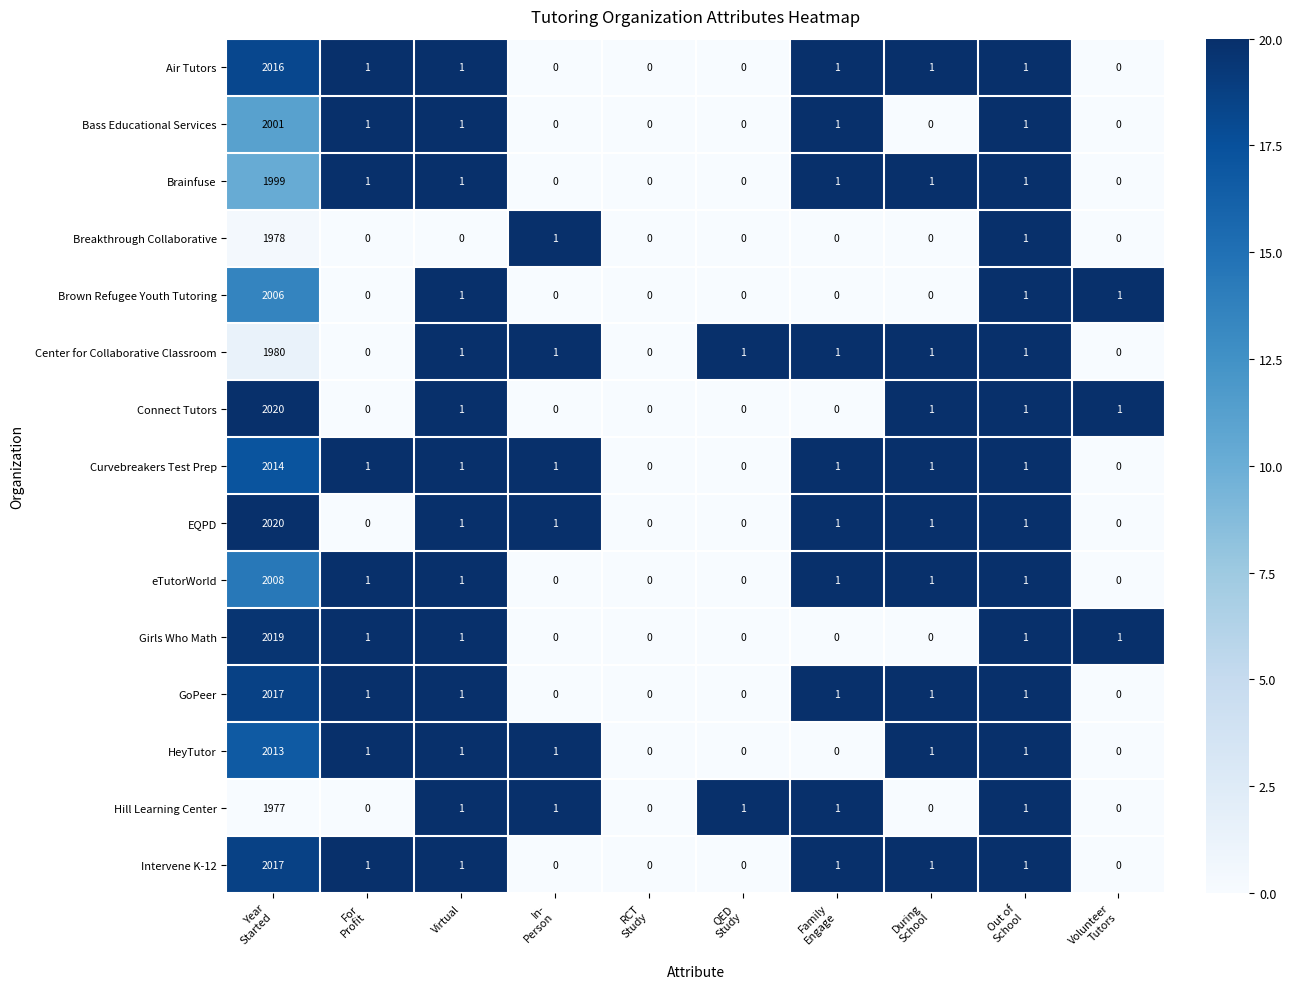

What is the sum of all HeyTutor values?

2018